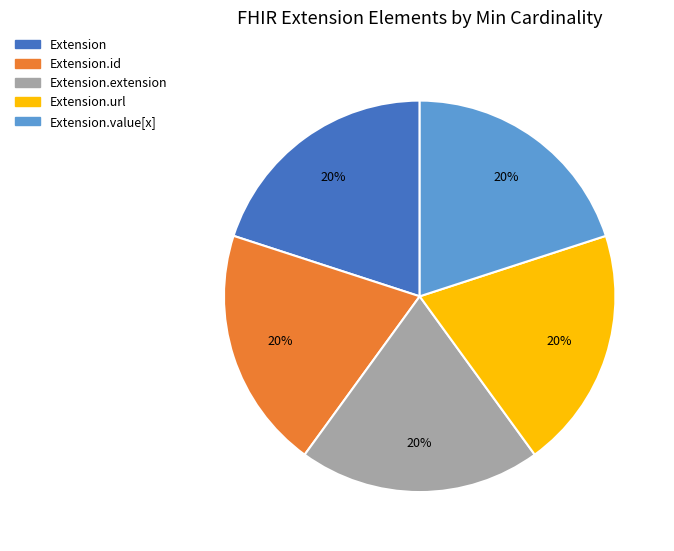

Does any single category account for the majority?

No